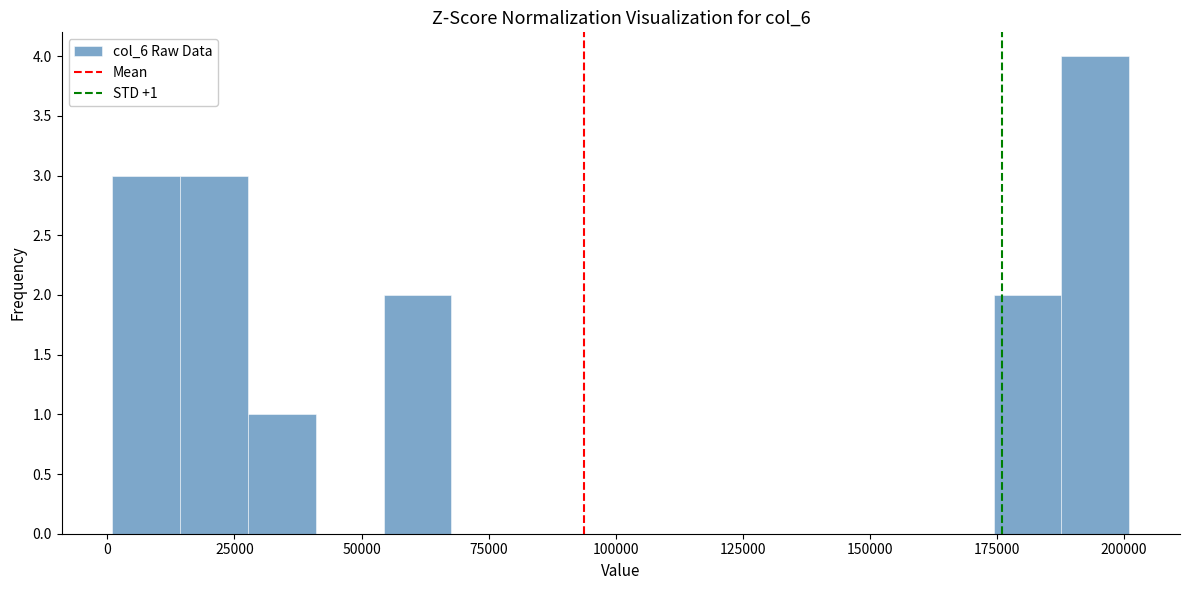

Read against the x-axis, roughly where is the centre of the tallest bar?

195000